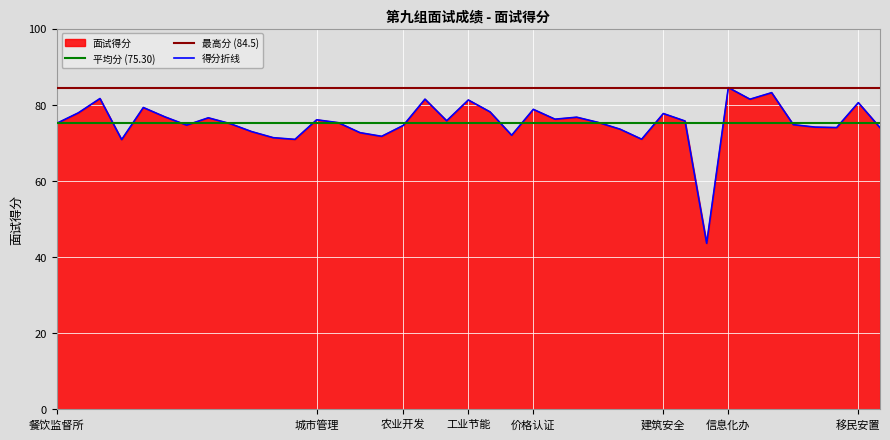

The chart shows a value of 31.5 at 9. True or false?

False